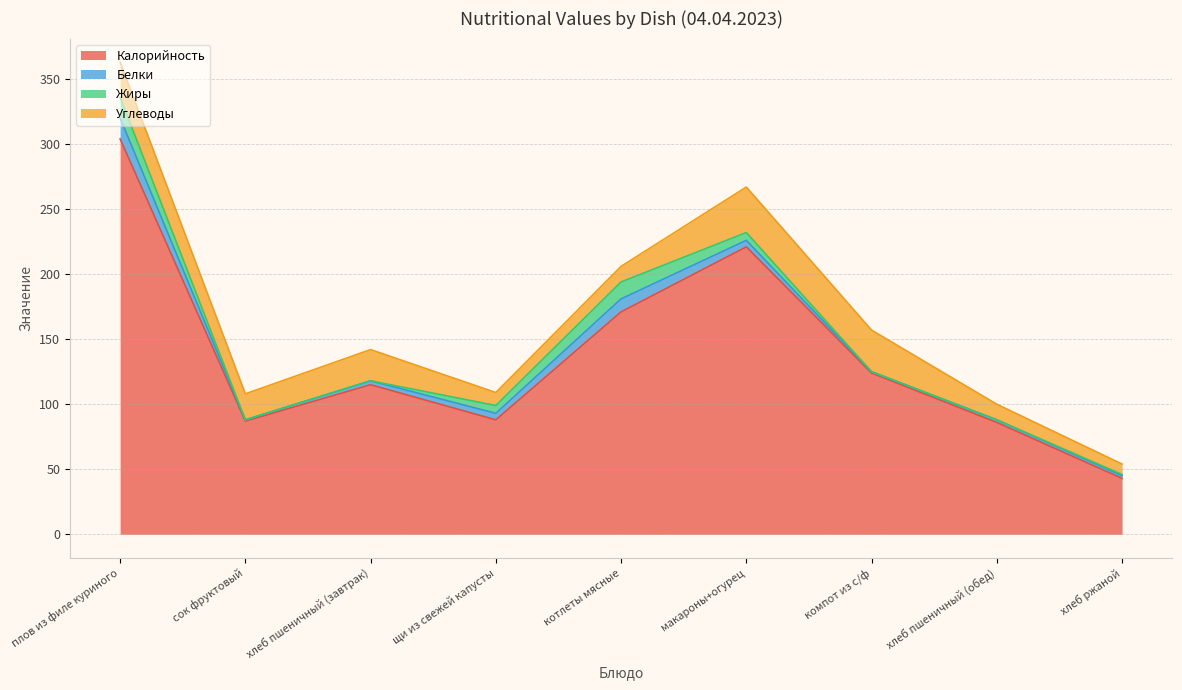

True or false: Углеводы and Белки intersect in this chart.

False